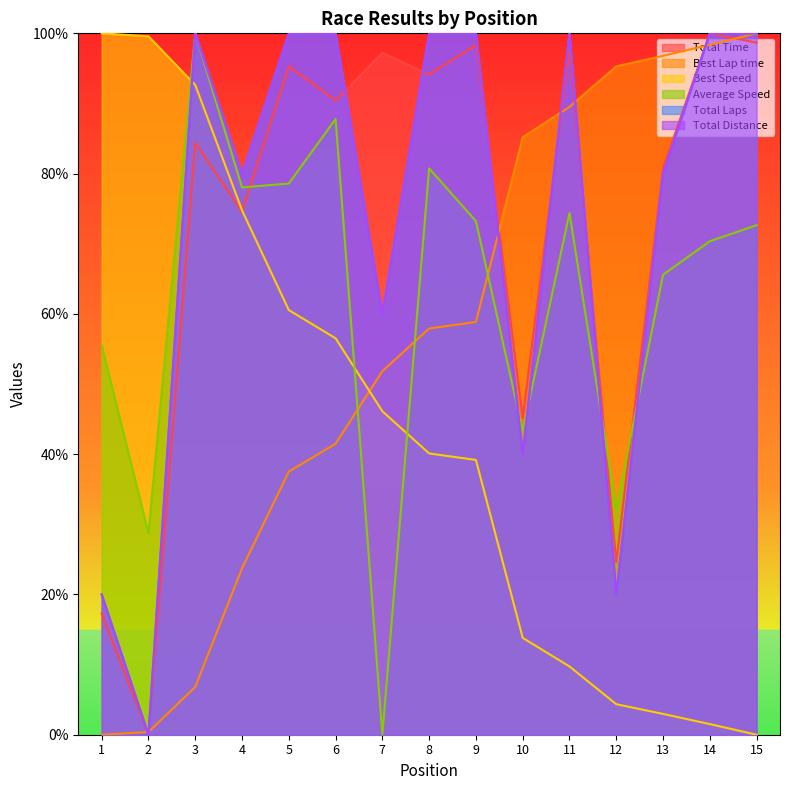

Read the Total Laps value at 9.

100.0